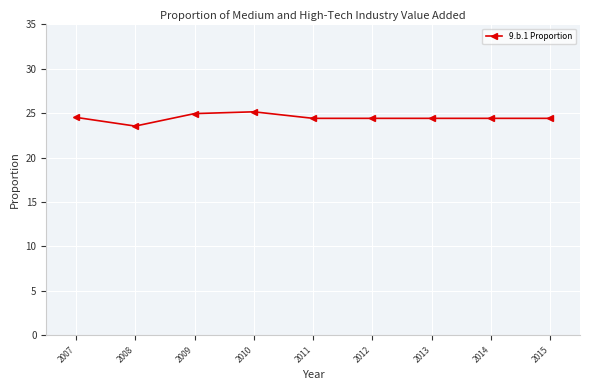

What is the value of the 1st point from the left?

24.5